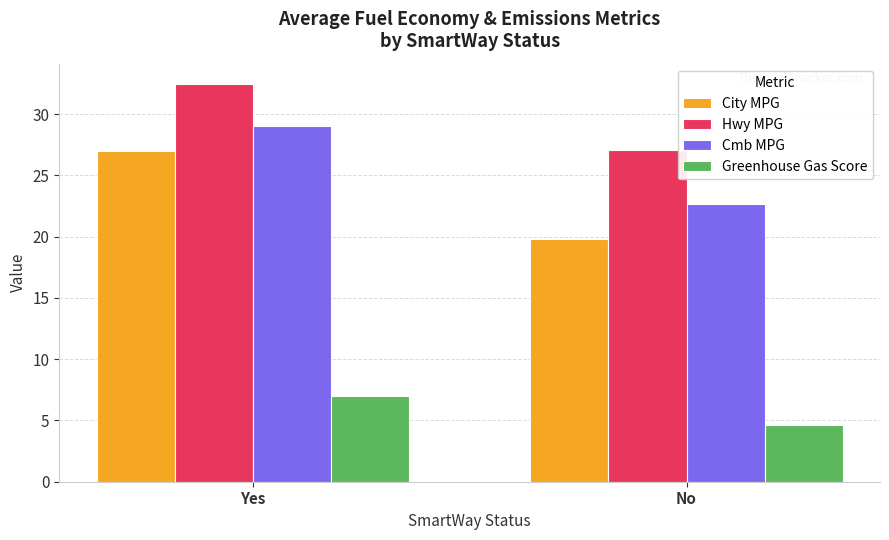

What is the label of the 1st bar from the left?

Yes